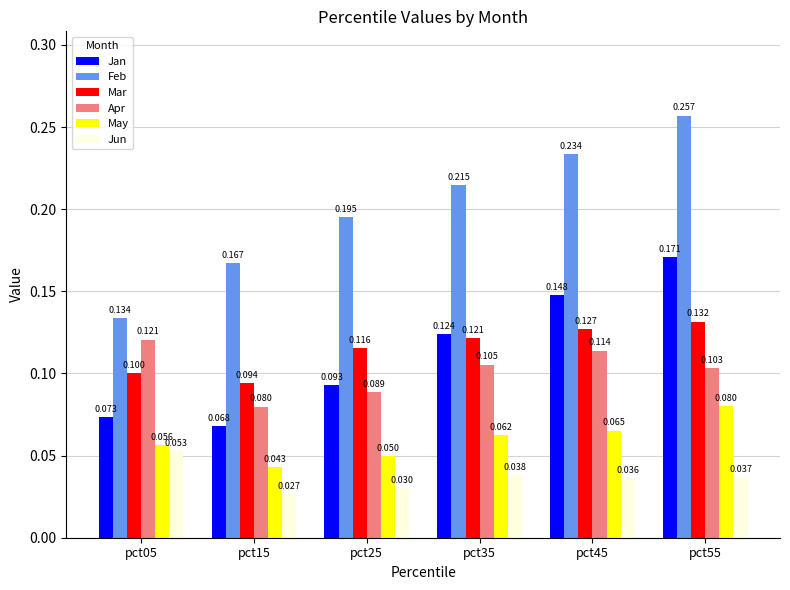

How many distinct data groups are displayed?

6